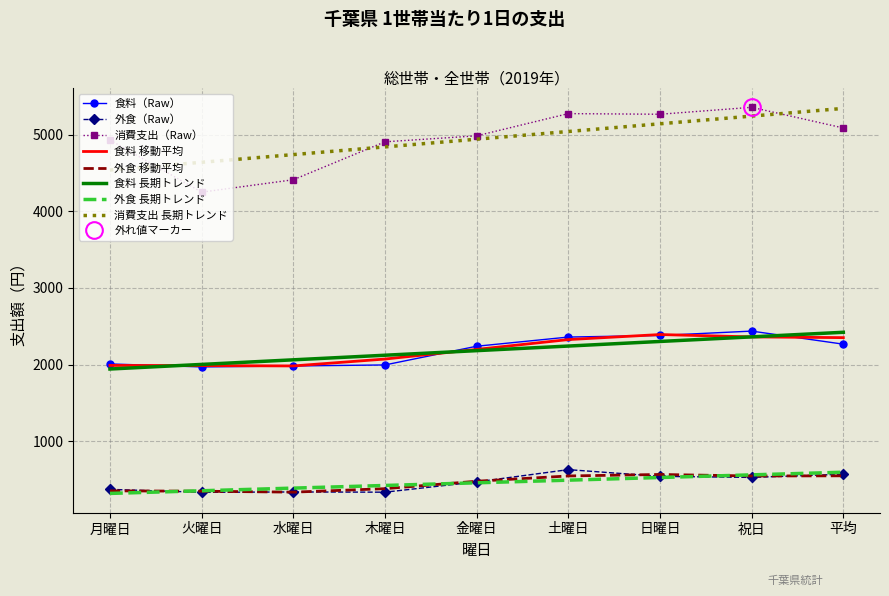

What is the smallest value displayed?

334.8